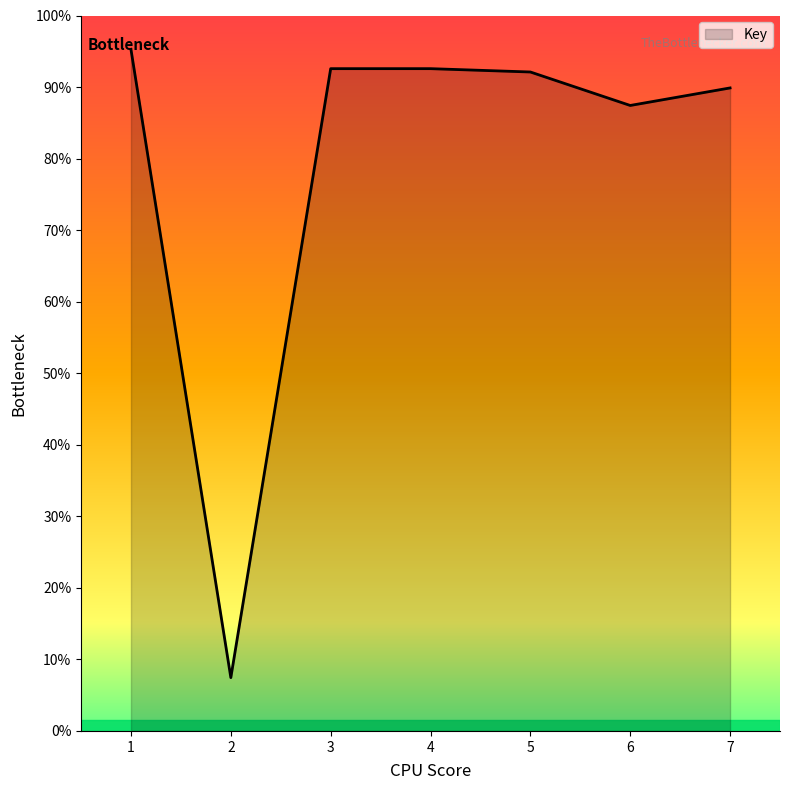

Is this an area chart (filled region under the line)?

Yes